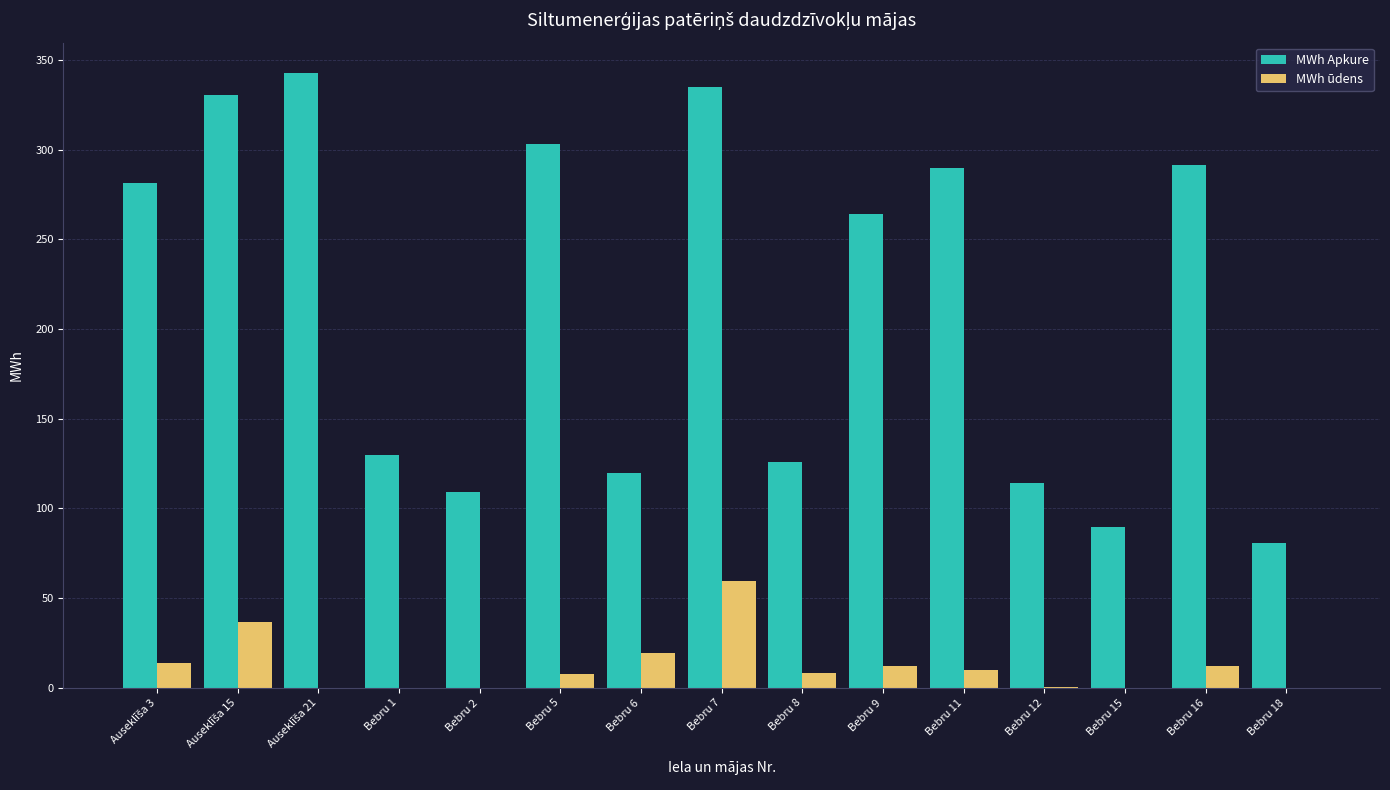

What is the average value of the MWh Apkure series?

213.8